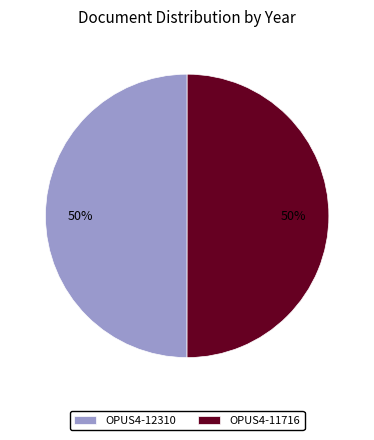

Is the sum of OPUS4-12310 and OPUS4-11716 greater than half?

Yes